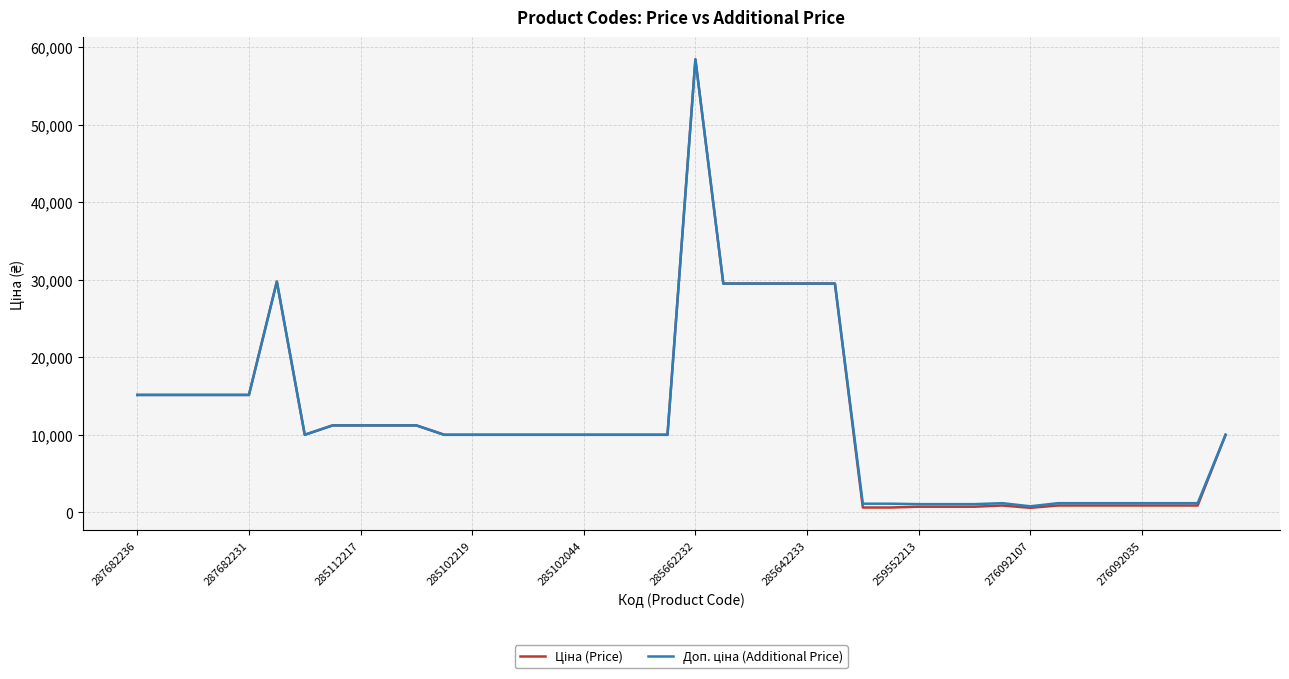

How many lines are shown in the chart?

2